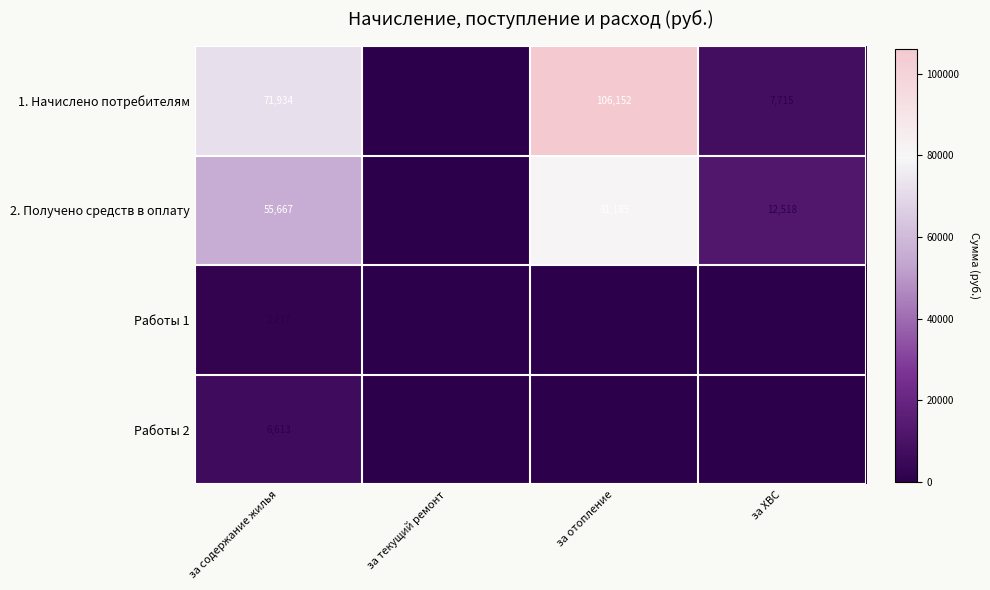

Is it true that Работы 1 equals 975 at за текущий ремонт?

False